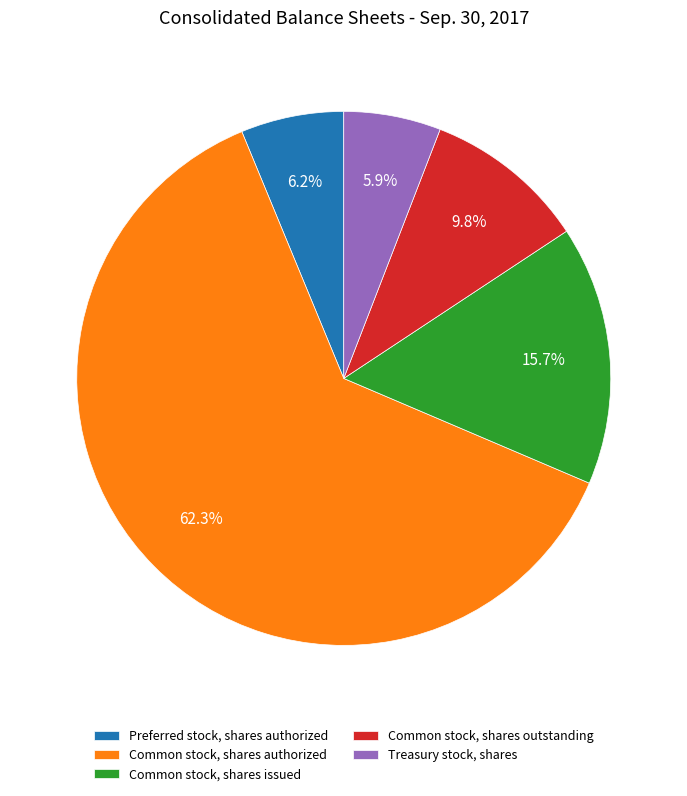

Which category has the biggest portion of the pie?

Common stock, shares authorized